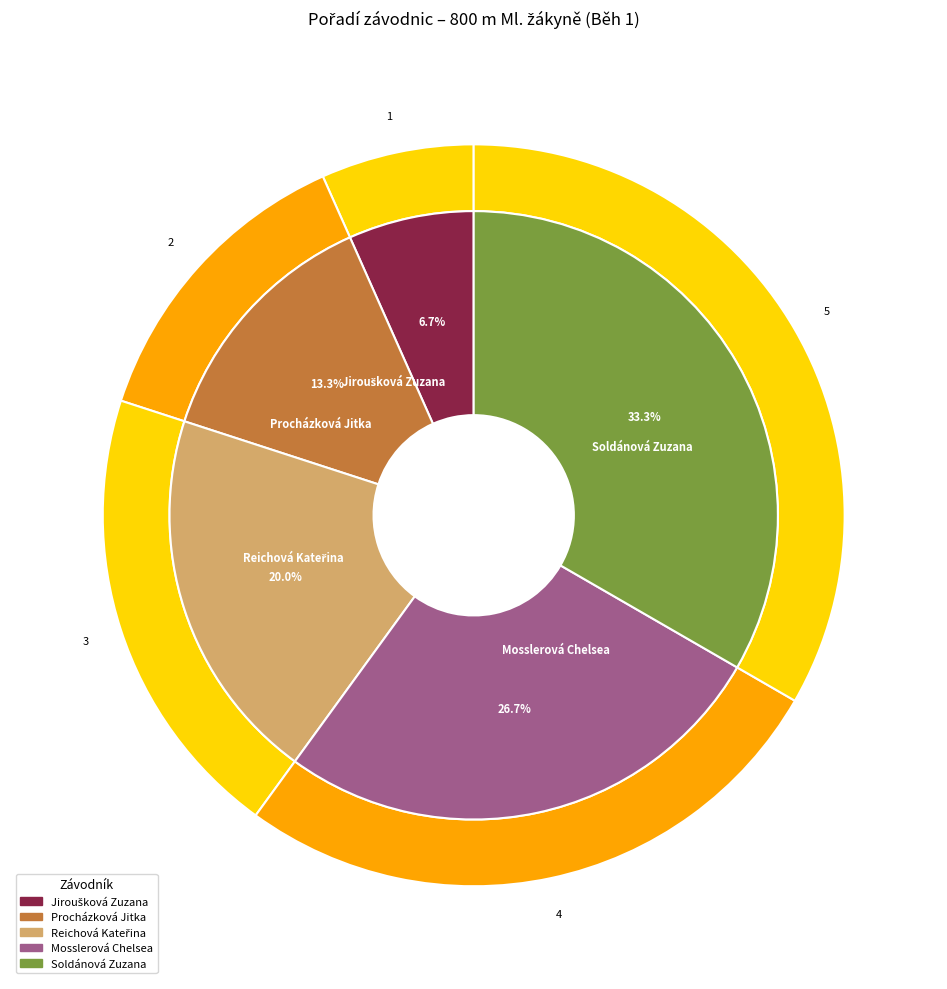

Which category has the smallest portion of the pie?

Jiroušková Zuzana